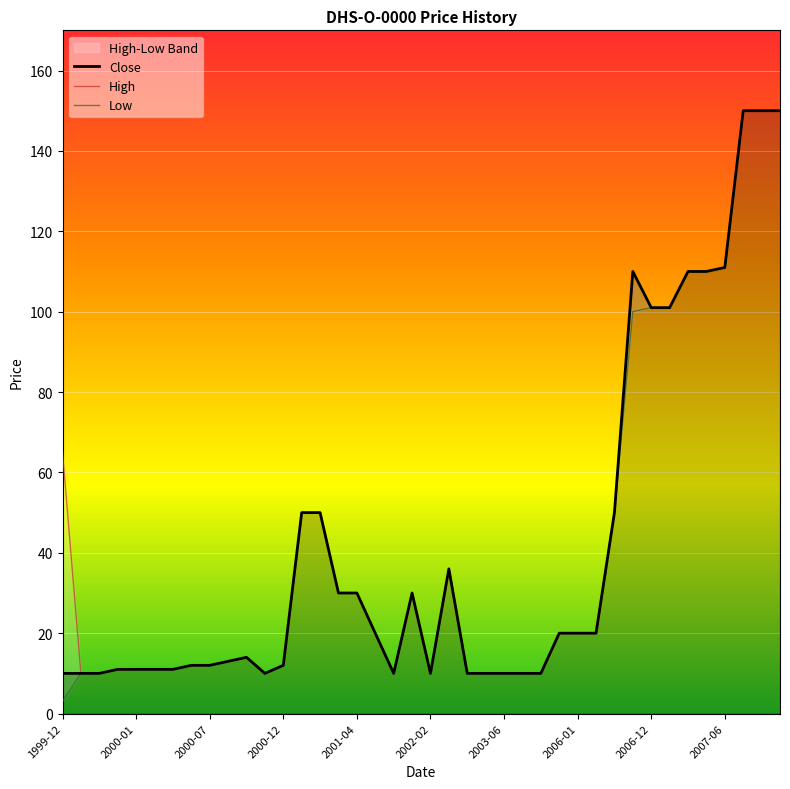

What is the maximum value for Close?

150